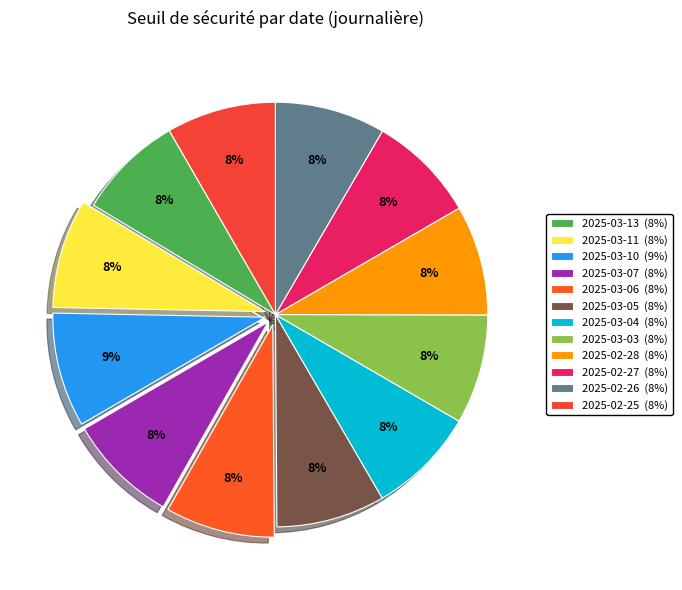

What is the ratio of the value at 2025-03-11 to the value at 2025-02-25?

1.0